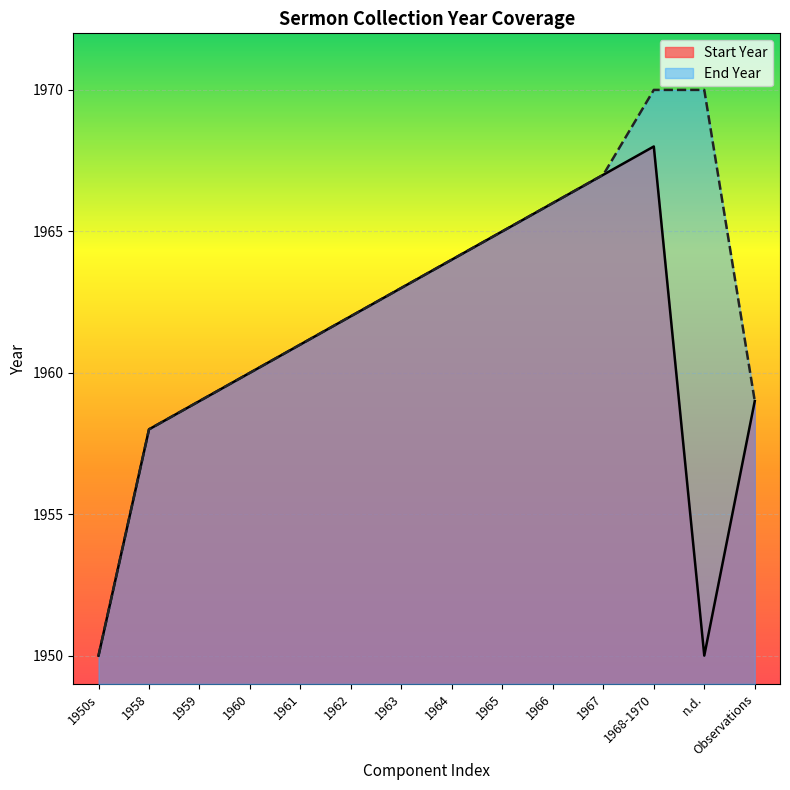

Which has a higher value, 1950s or 1958?

1958